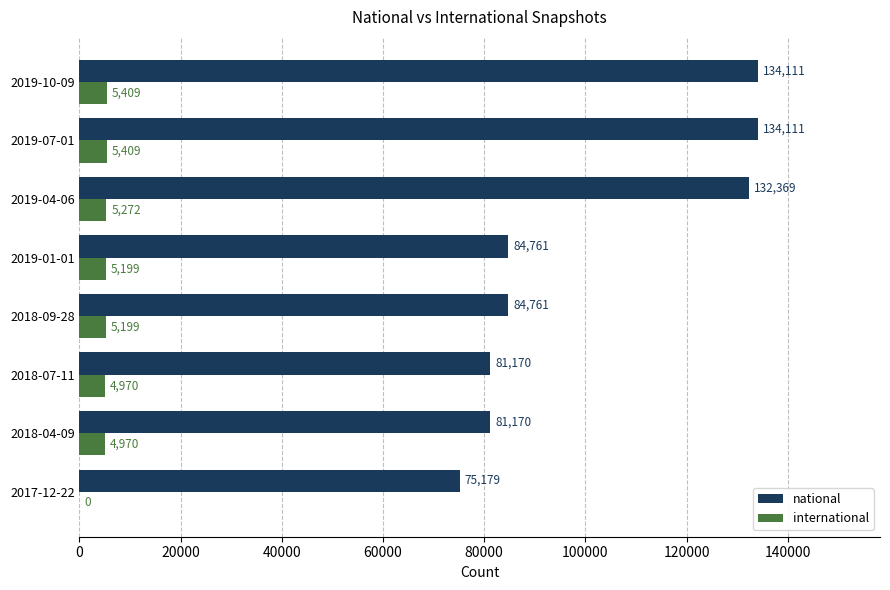

Is it true that national equals 114749 at 2018-09-28?

False